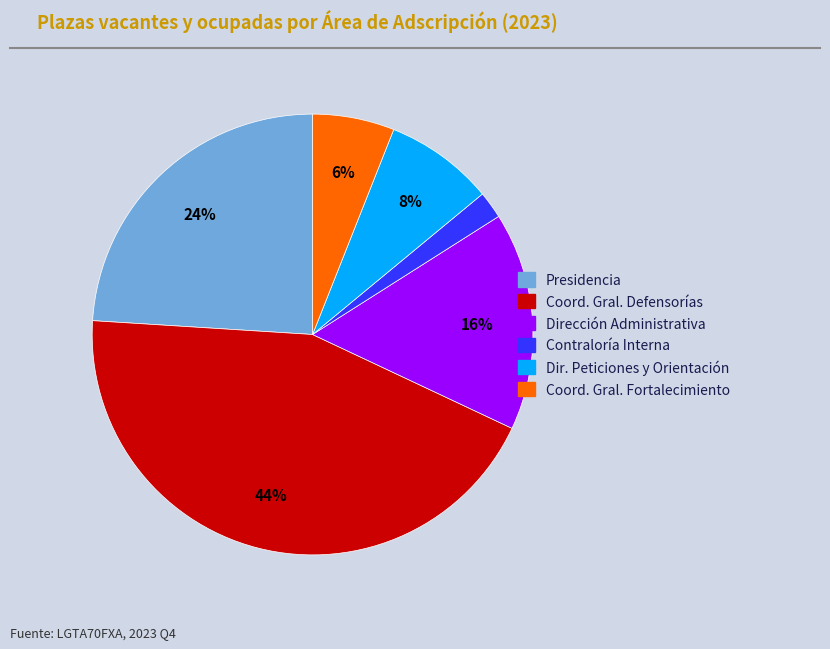

To the nearest percent, what is the difference between the largest and smallest slice percentages?

42%